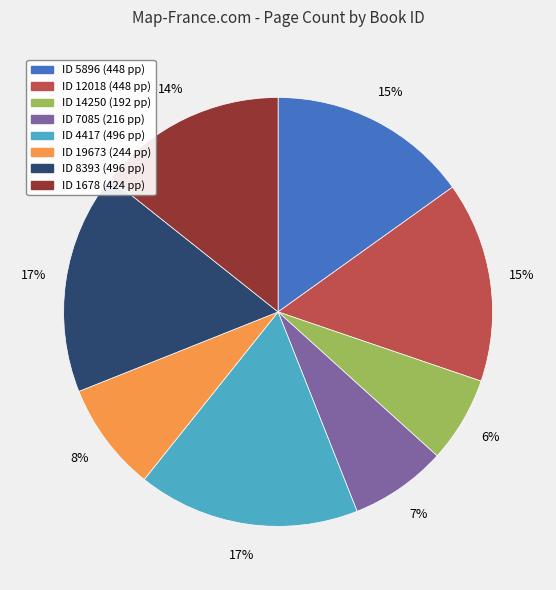

Is there any slice that represents more than half of the pie?

No